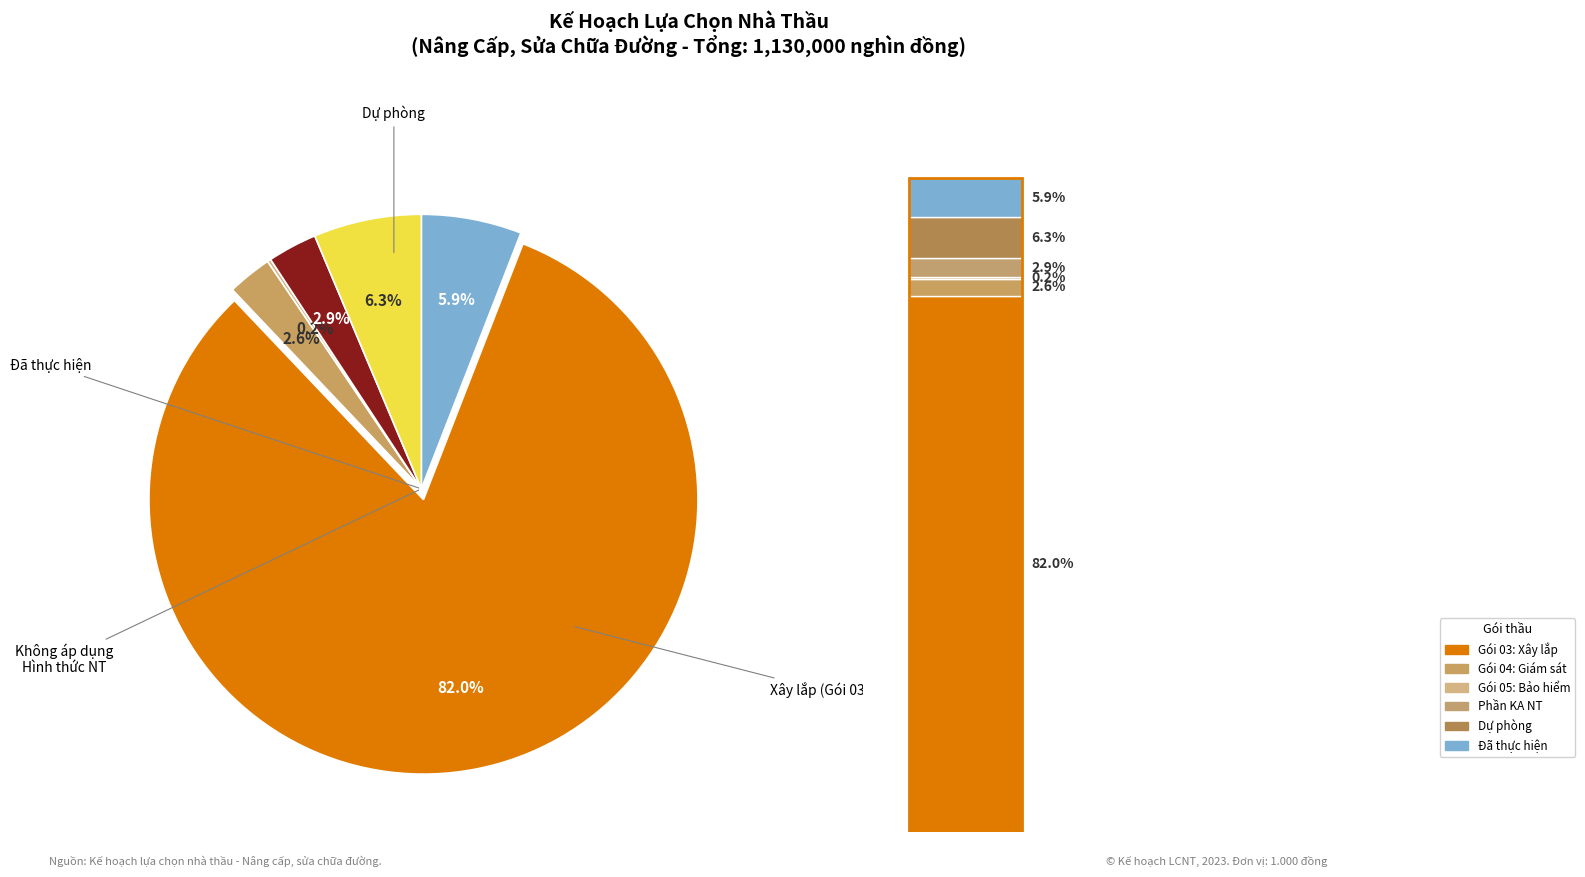

To the nearest percent, what is the difference between the largest and smallest slice percentages?

82%